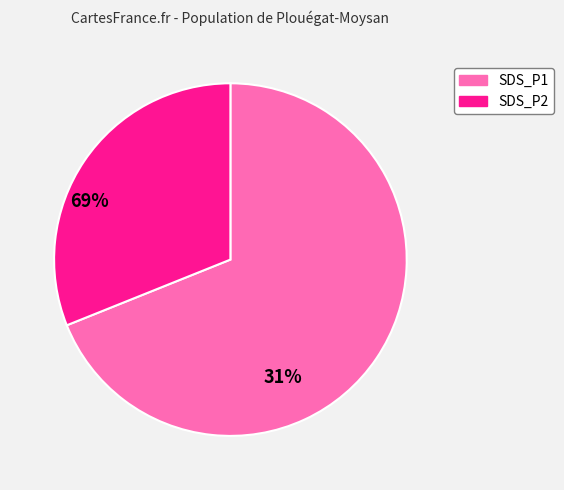

Which slice represents more than half of the pie?

SDS_P1